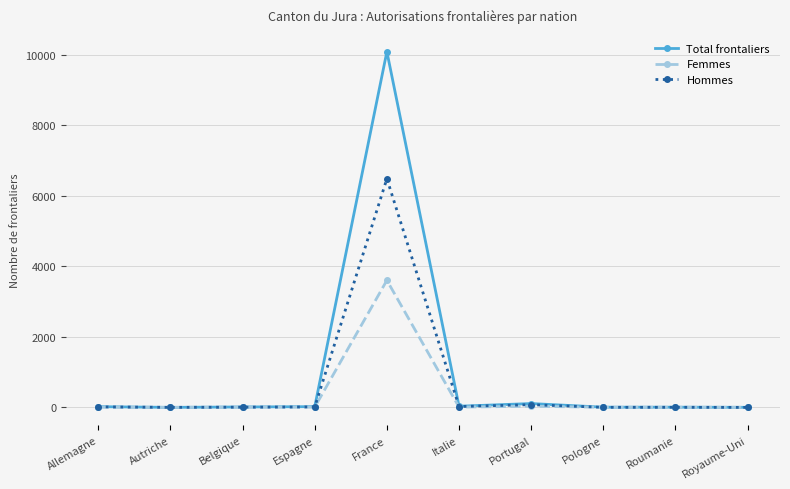

What is the label of the 9th point from the right?

Autriche